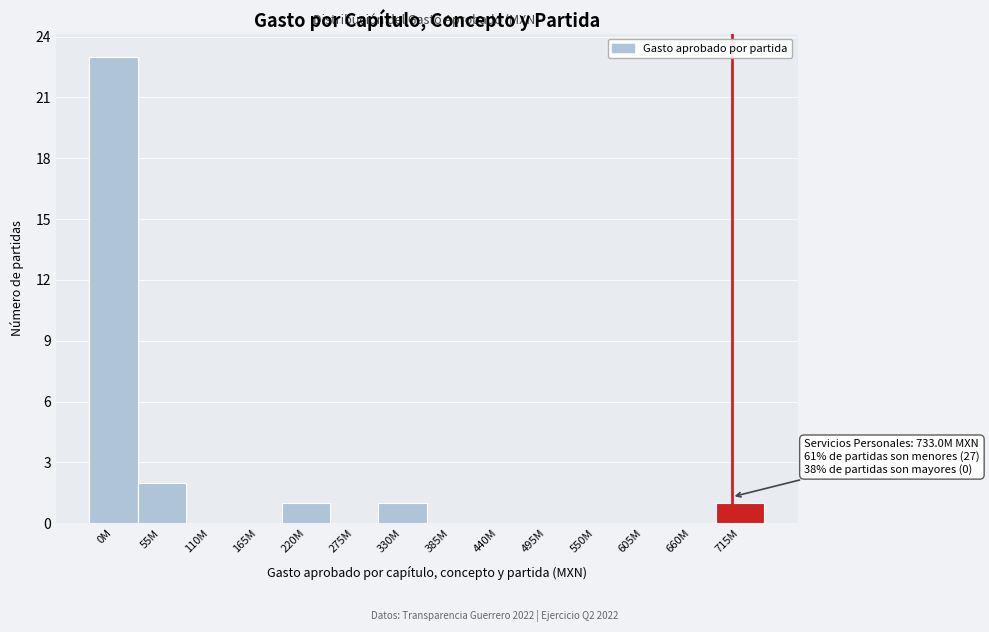

Reading left to right, what are all the values shown in this chart?

0M=23	55M=2	110M=0	165M=0	220M=1	275M=0	330M=1	385M=0	440M=0	495M=0	550M=0	605M=0	660M=0	715M=1